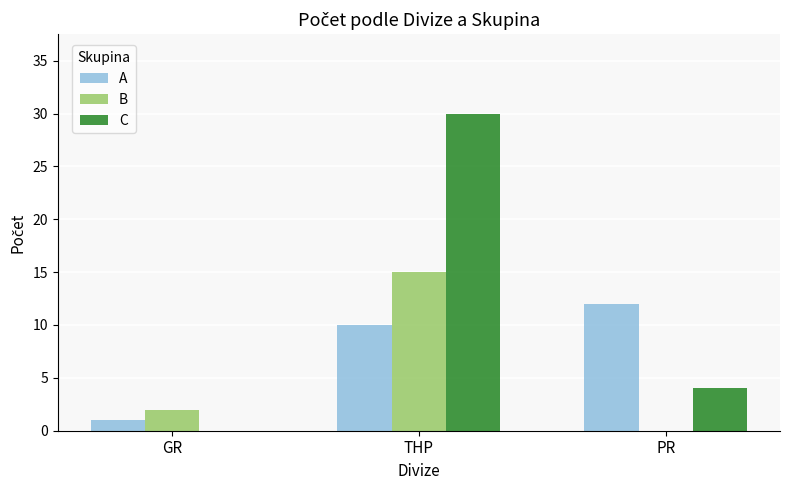

Which series has the largest total across all categories?

C